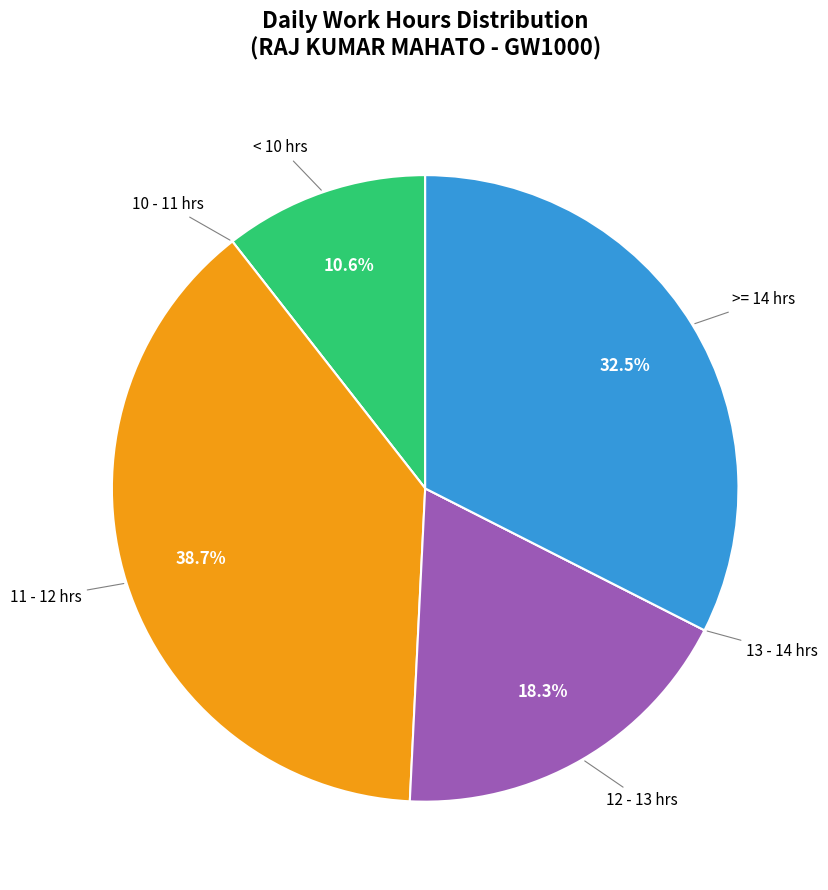

Is there any slice that represents more than half of the pie?

No